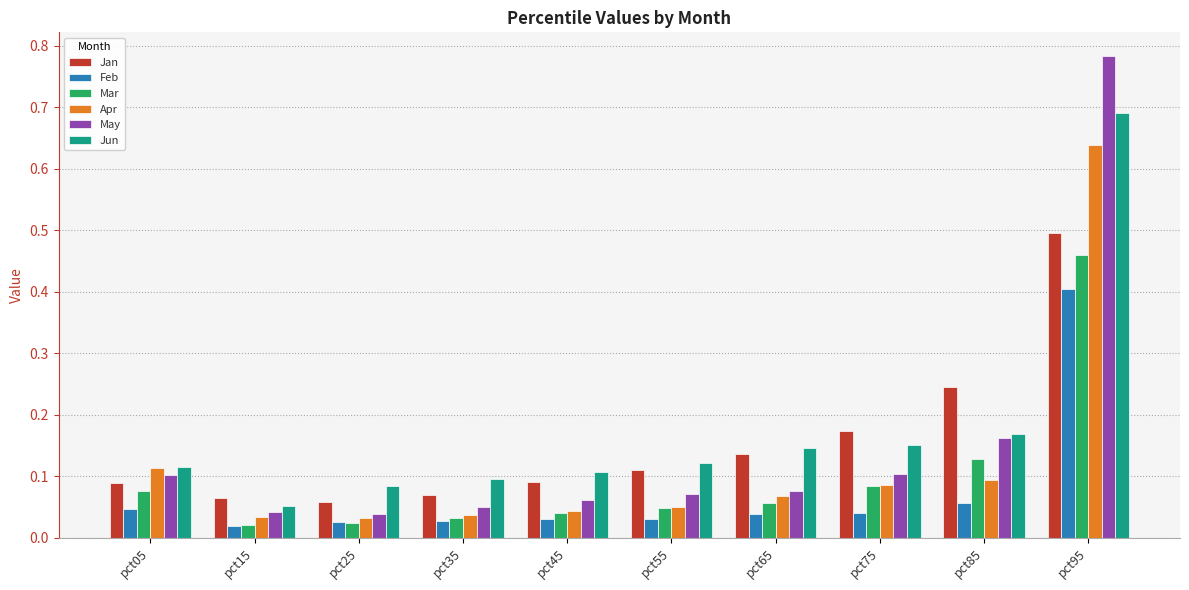

Which category has the highest value across all series?

pct95